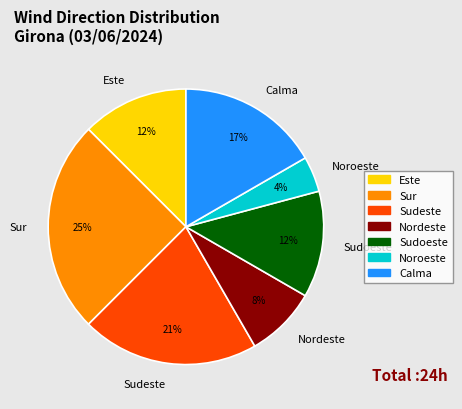

Which slice is the smallest?

Noroeste